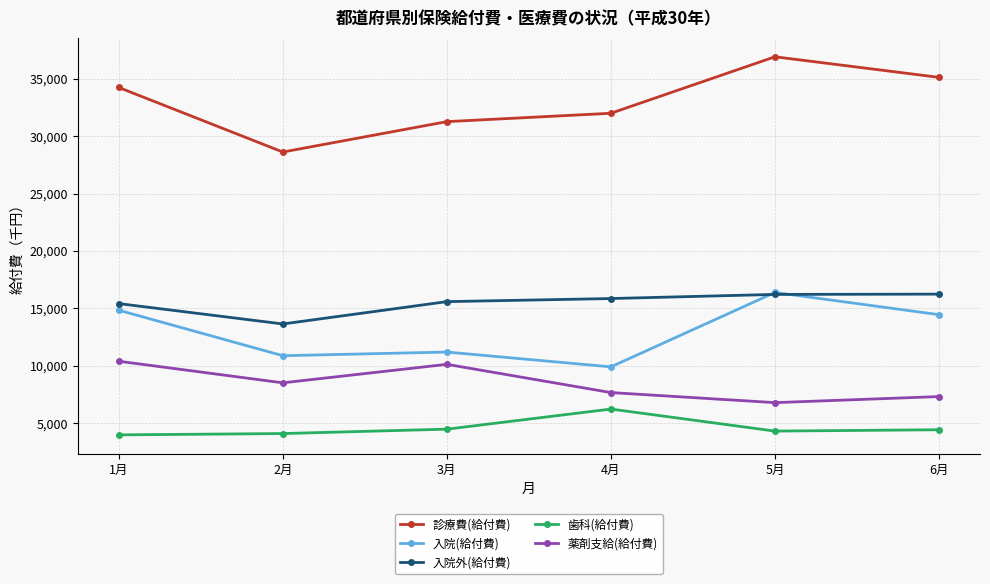

At which label does 診療費(給付費) reach its minimum?

2月